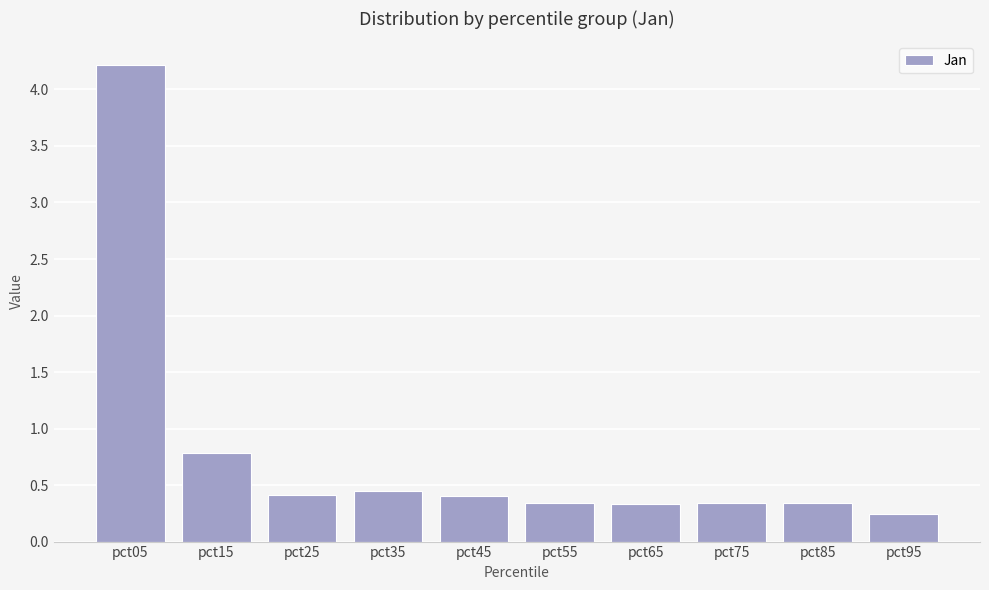

At which category does the chart reach its peak across all series?

pct05